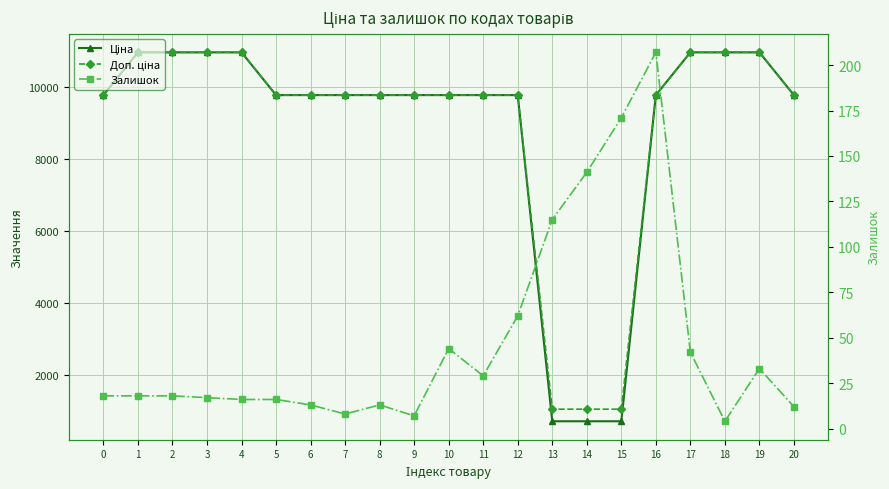

At which category is the sum across all series the highest?

17